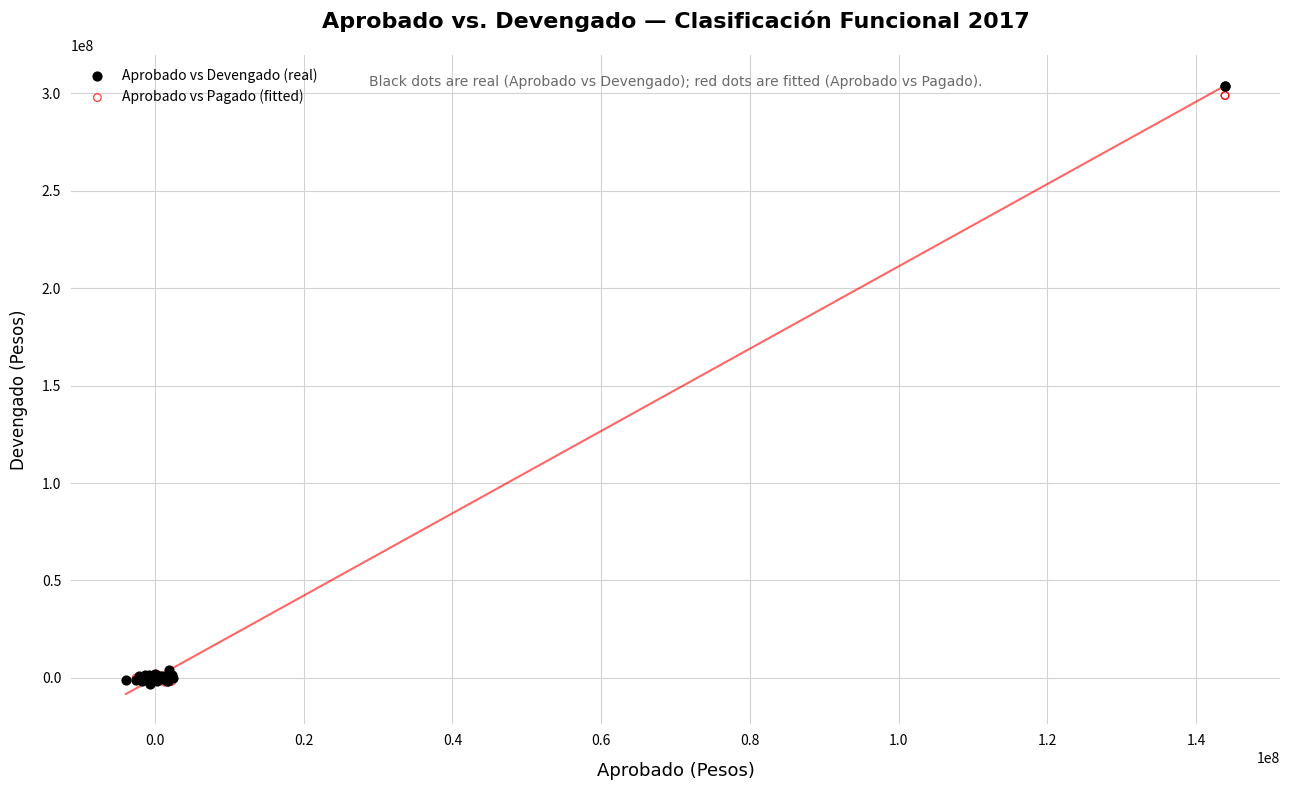

Which series has the widest spread of Y values?

Aprobado vs Devengado (real)